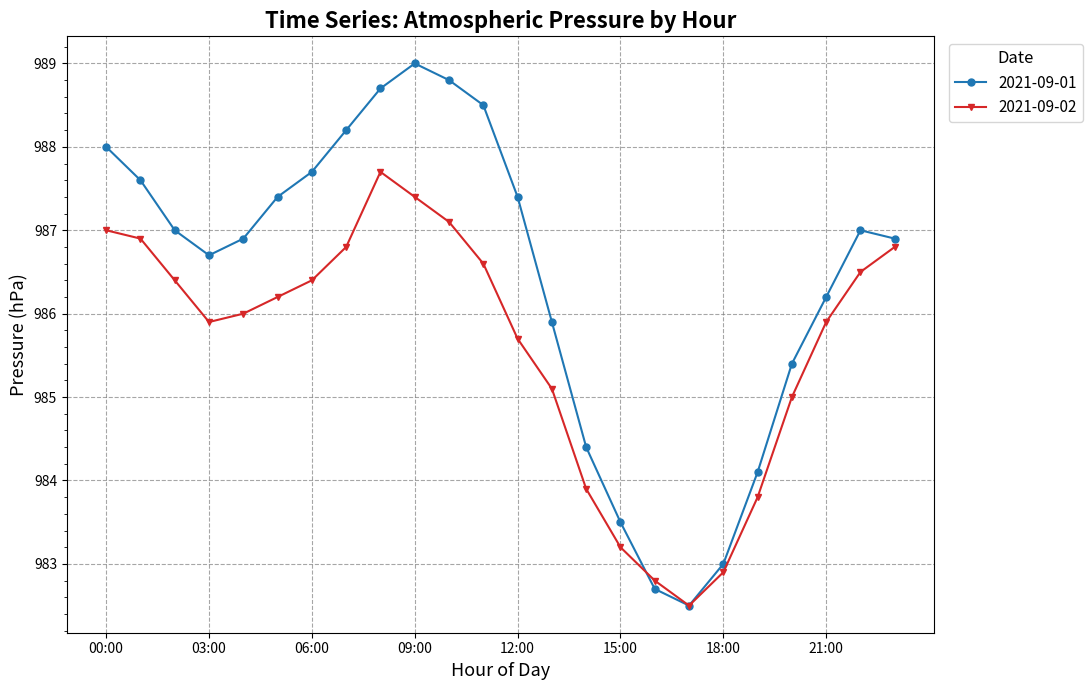

What is the value of the 2021-09-01 point at the 9th from the left?

988.7